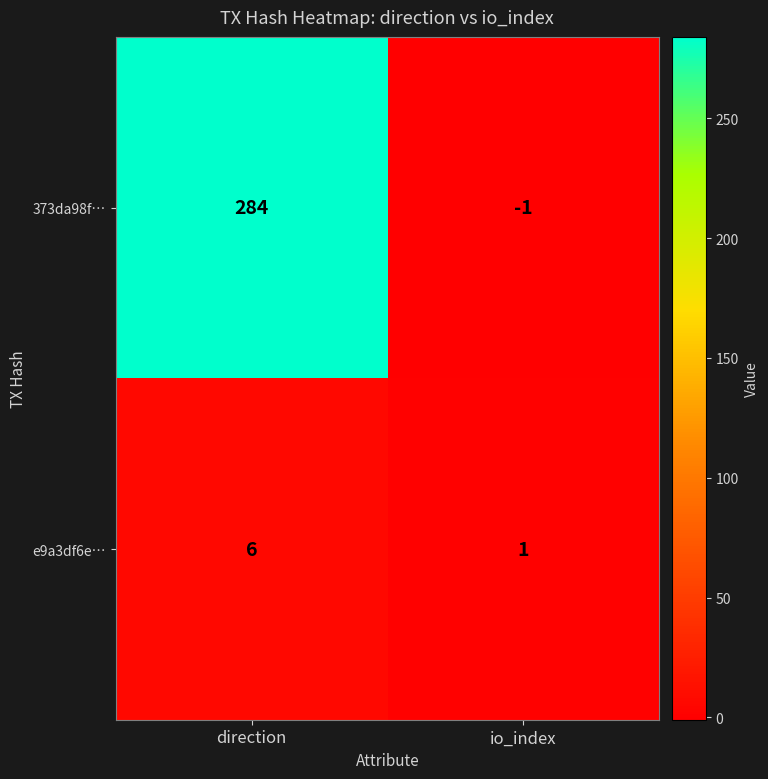

Which series has the largest range (max minus min)?

373da98f…